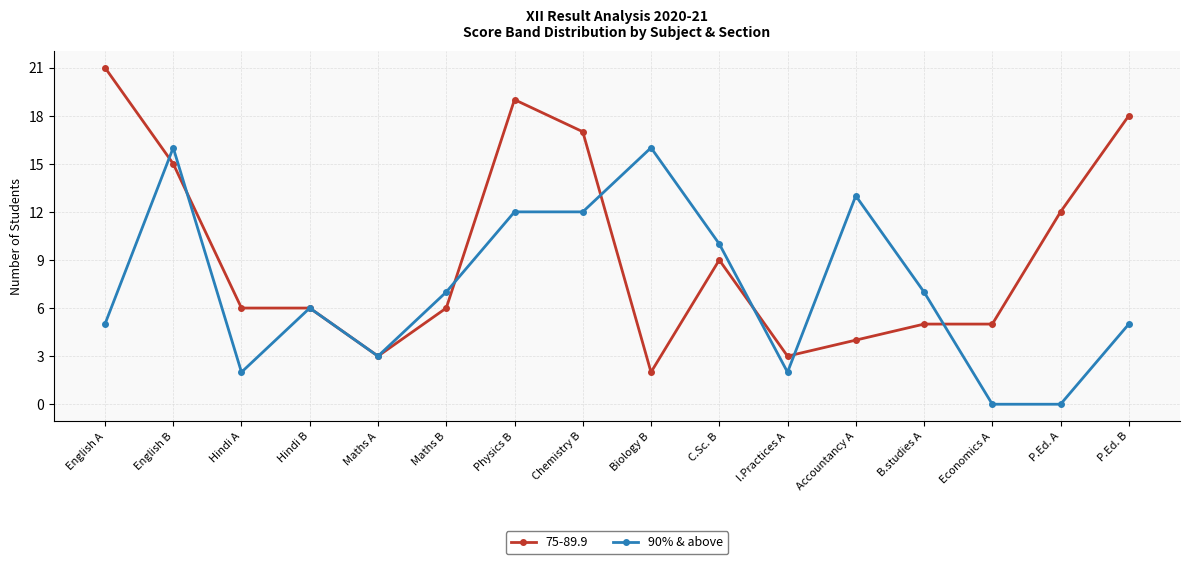

Between Hindi B and Physics B, which series saw the biggest shift?

75-89.9